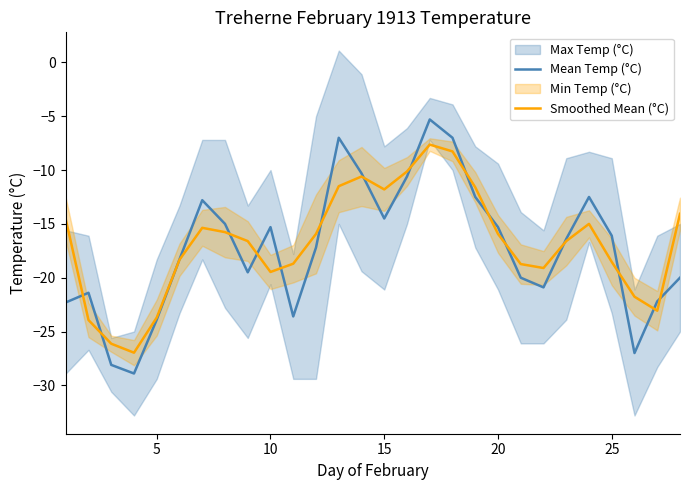

True or false: Mean Temp (°C) and Smoothed Mean (°C) intersect in this chart.

True